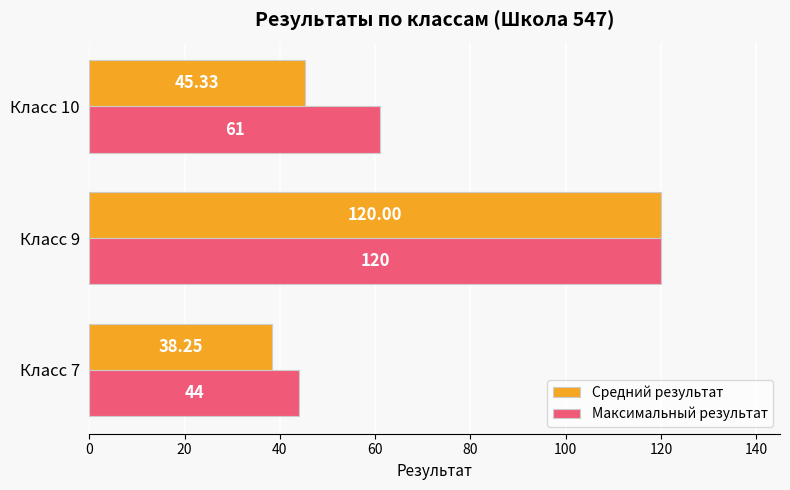

Count the number of categories in the chart.

3